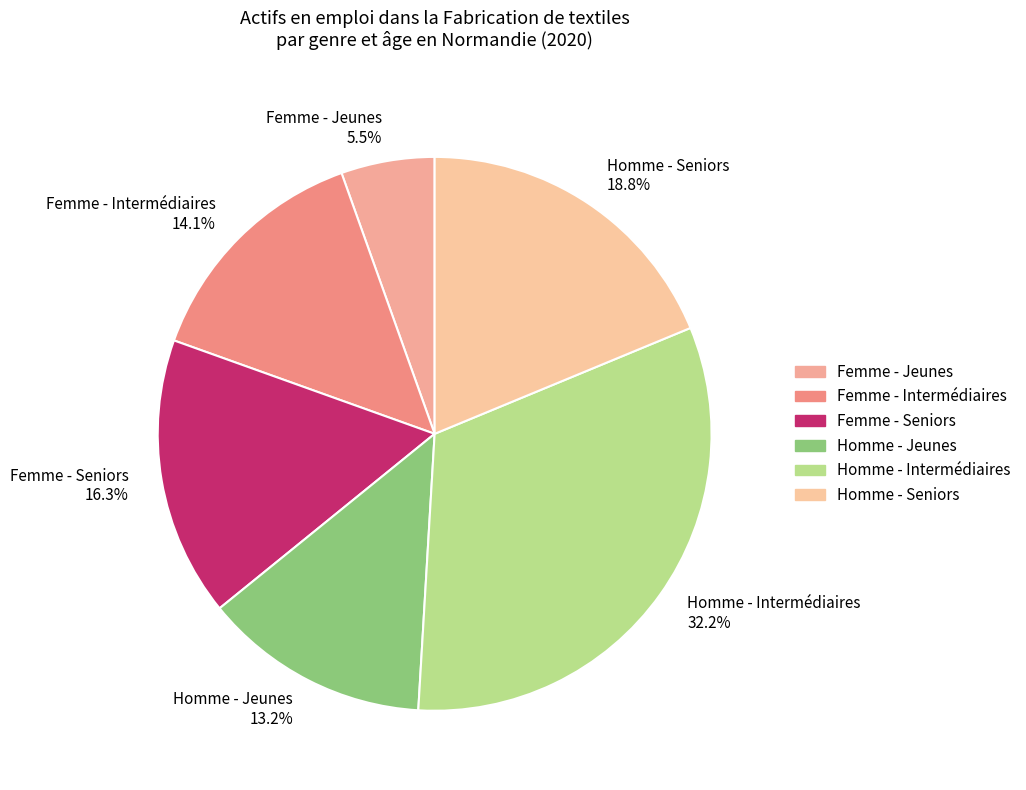

To the nearest percent, what is the average slice percentage?

17%